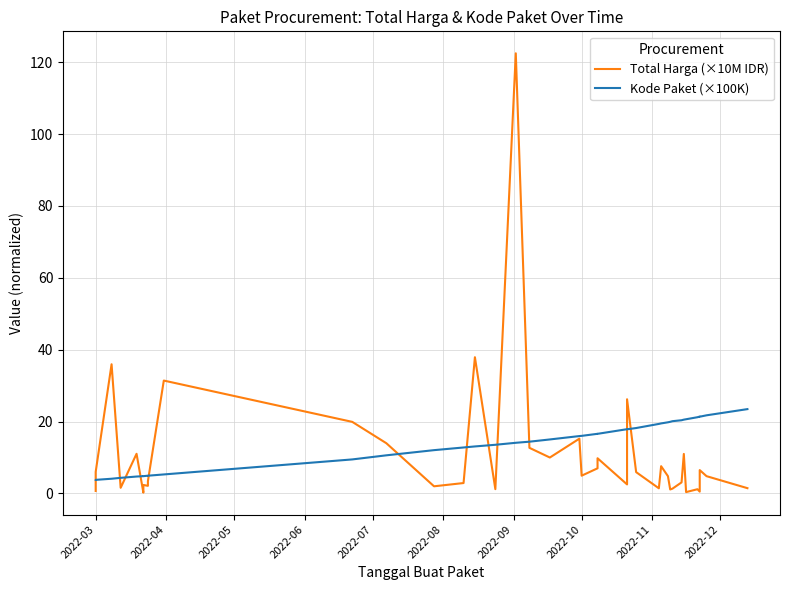

After their last crossing, which series has the higher values: Kode Paket (×100K) or Total Harga (×10M IDR)?

Kode Paket (×100K)